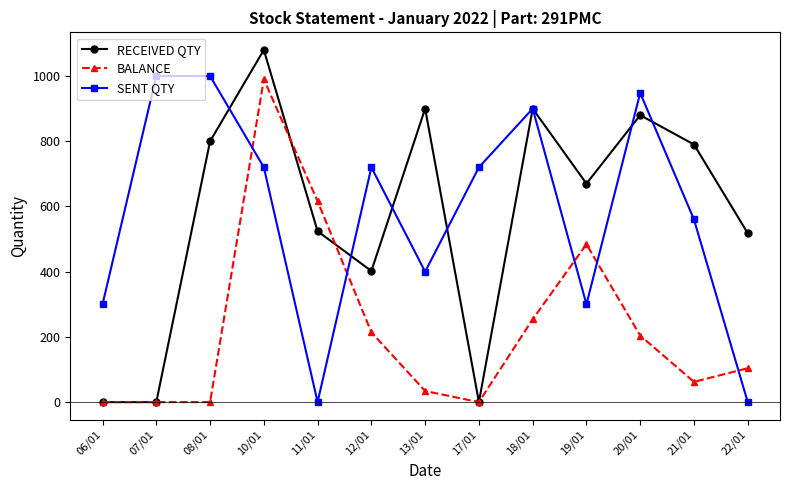

At which category is the sum across all series the highest?

10/01